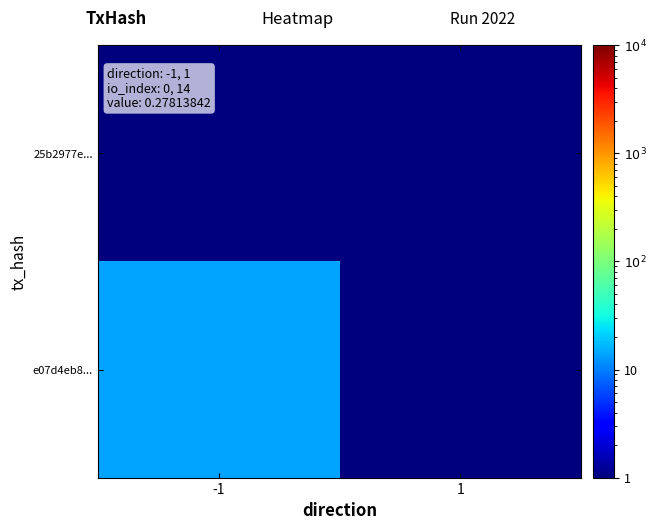

What is the maximum value shown in the chart?

14.0